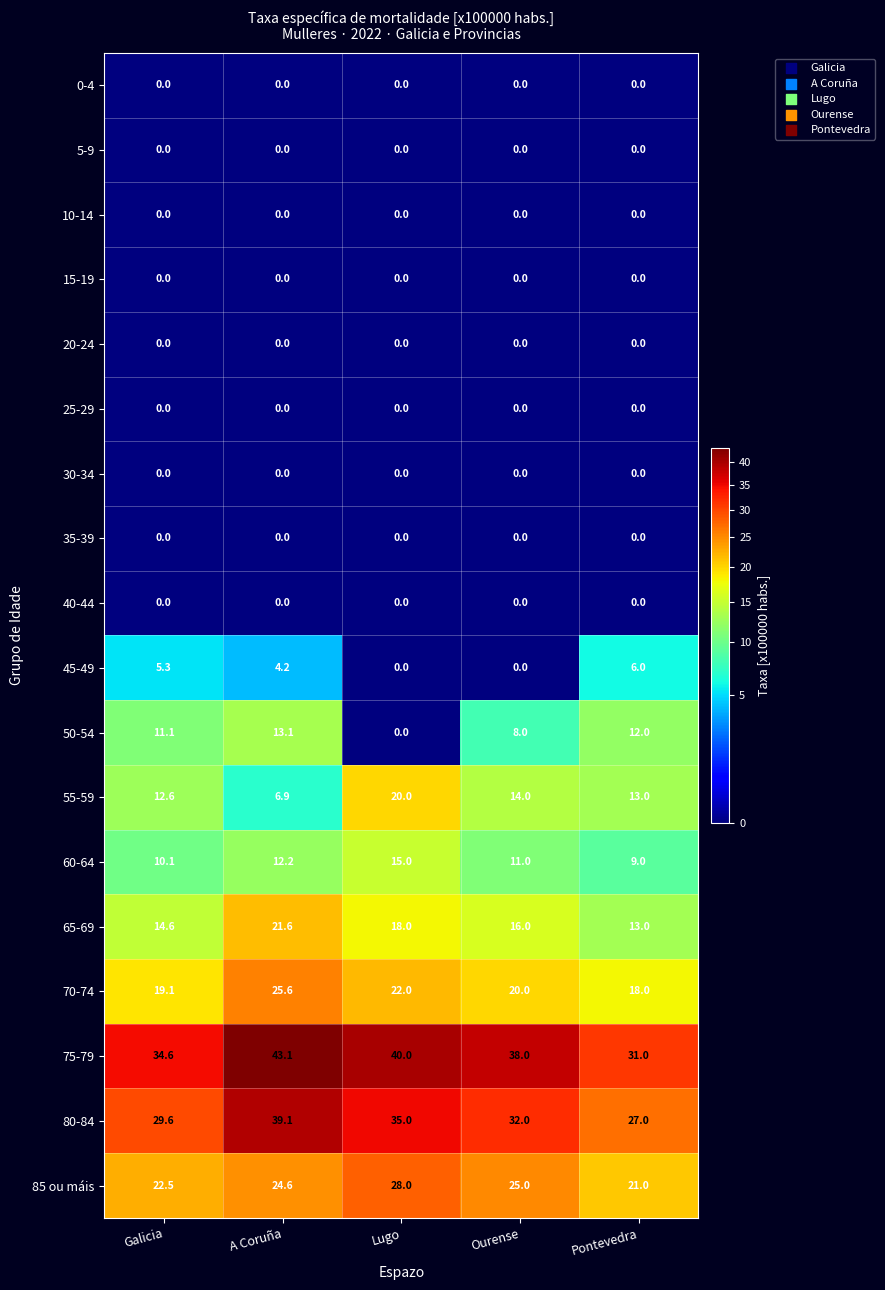

What is the maximum value for 50-54?

13.1